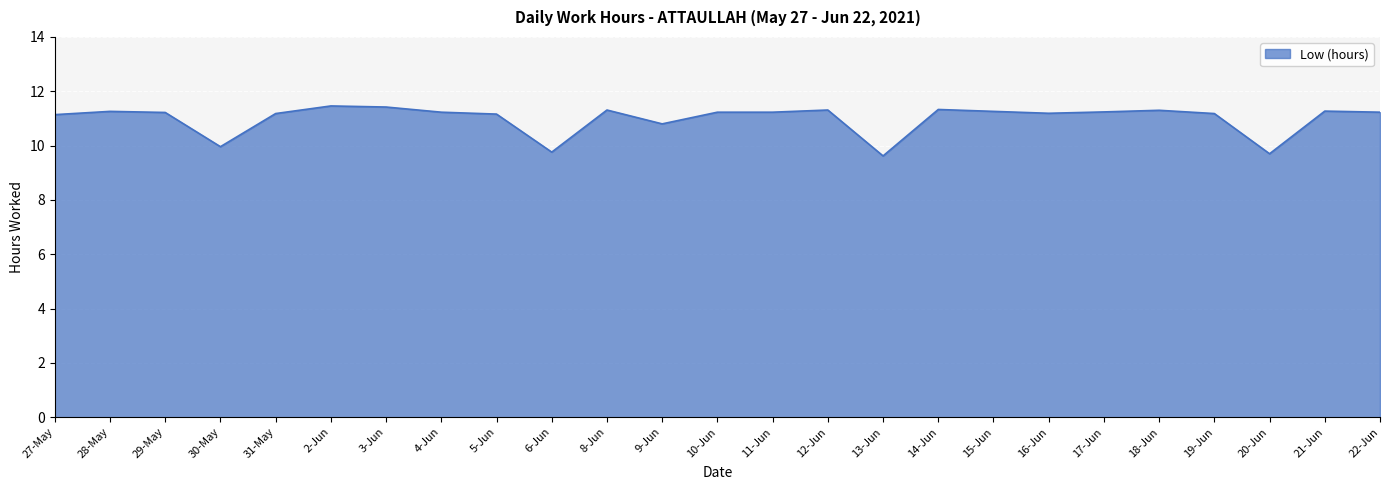

At which label does the data first exceed 11?

27-May